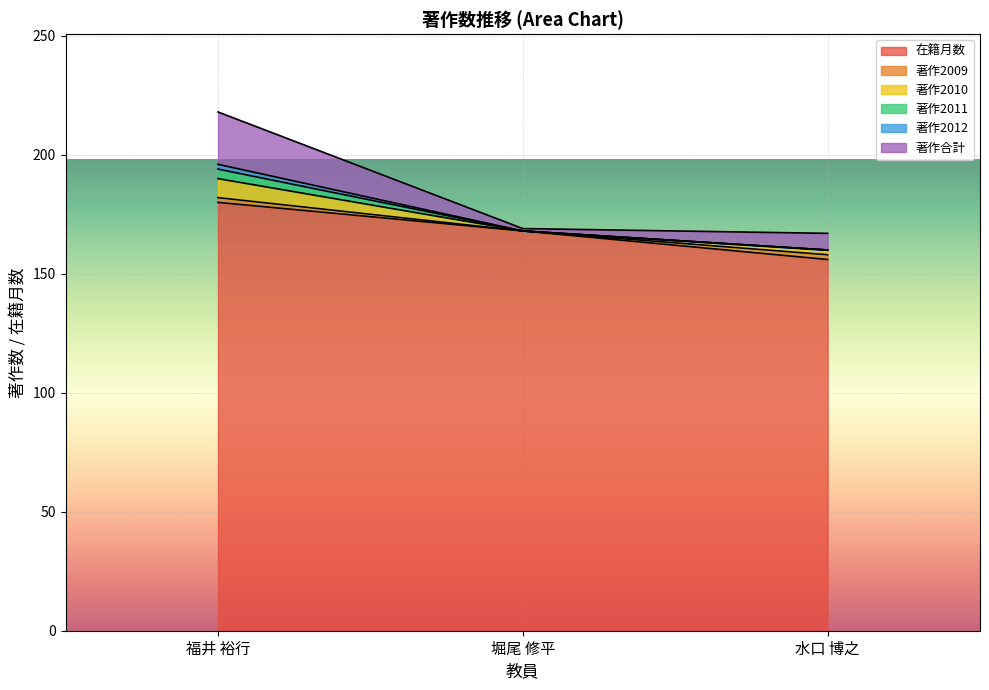

At 福井 裕行, list the series in order from smallest to largest.

著作2009, 著作2012, 著作2011, 著作2010, 著作合計, 在籍月数